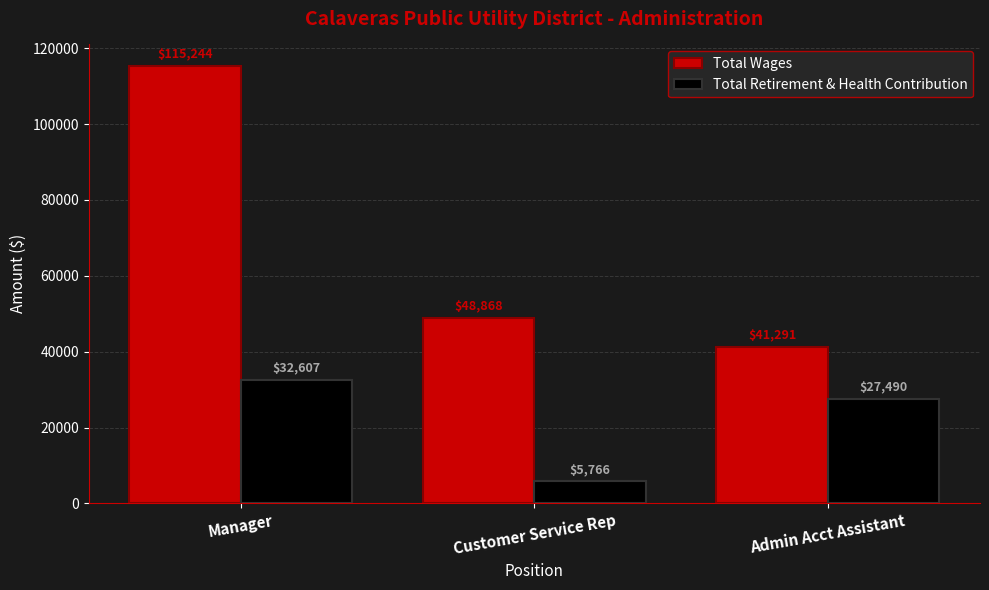

How many series are shown in this chart?

2